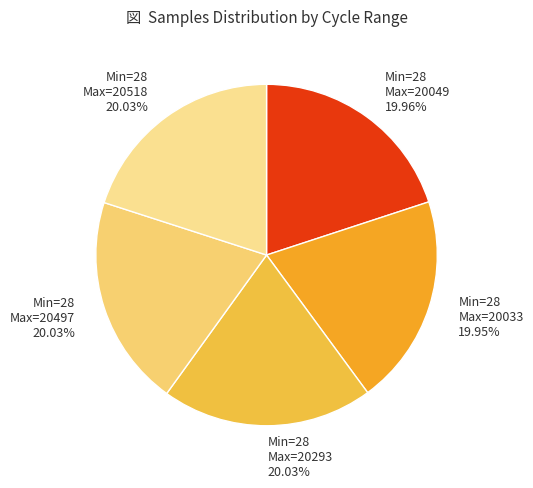

Is the sum of Min=28 Max=20518 and Min=28 Max=20293 greater than half?

No